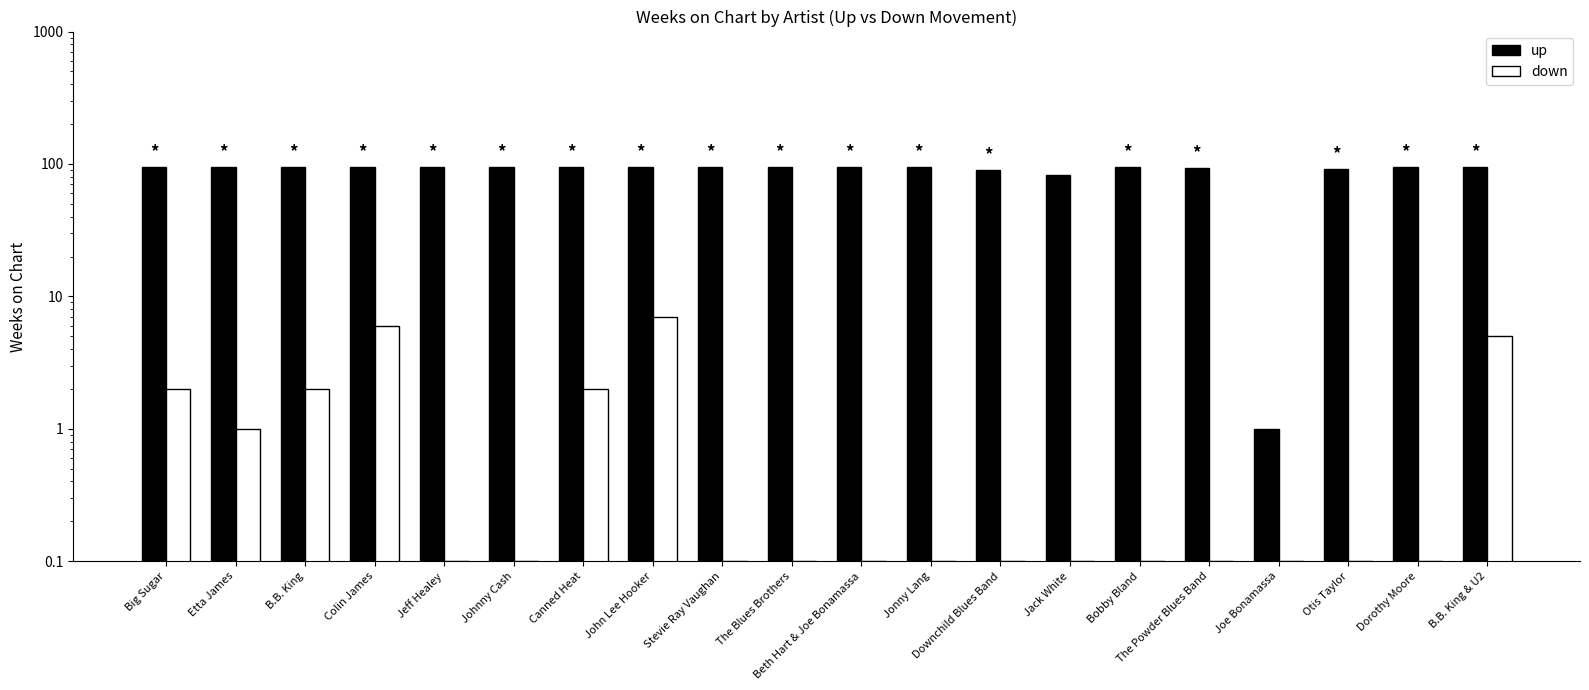

What position from the right is Johnny Cash?

15